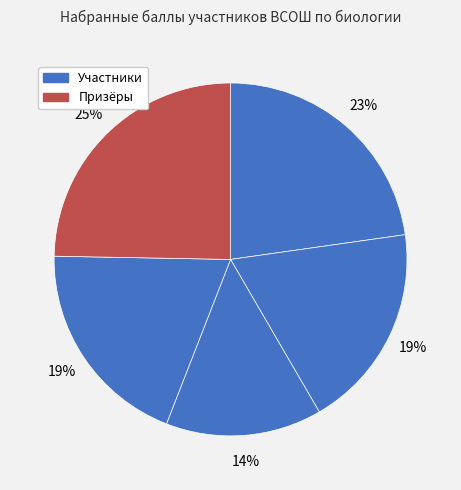

How many segments does this pie chart have?

5